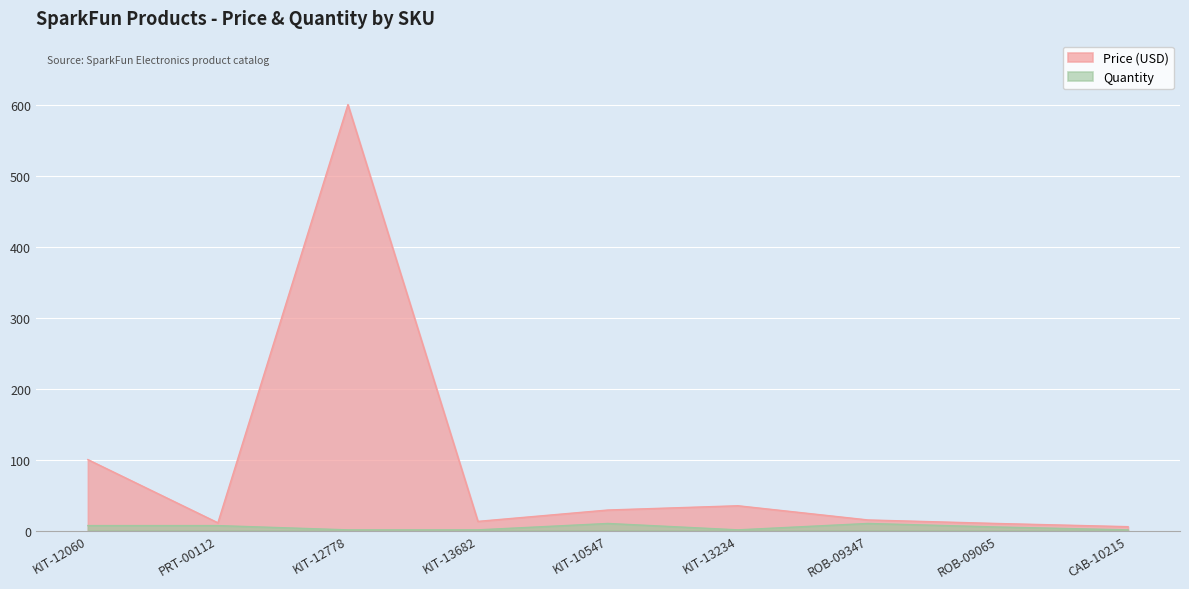

How many series are shown in this chart?

2